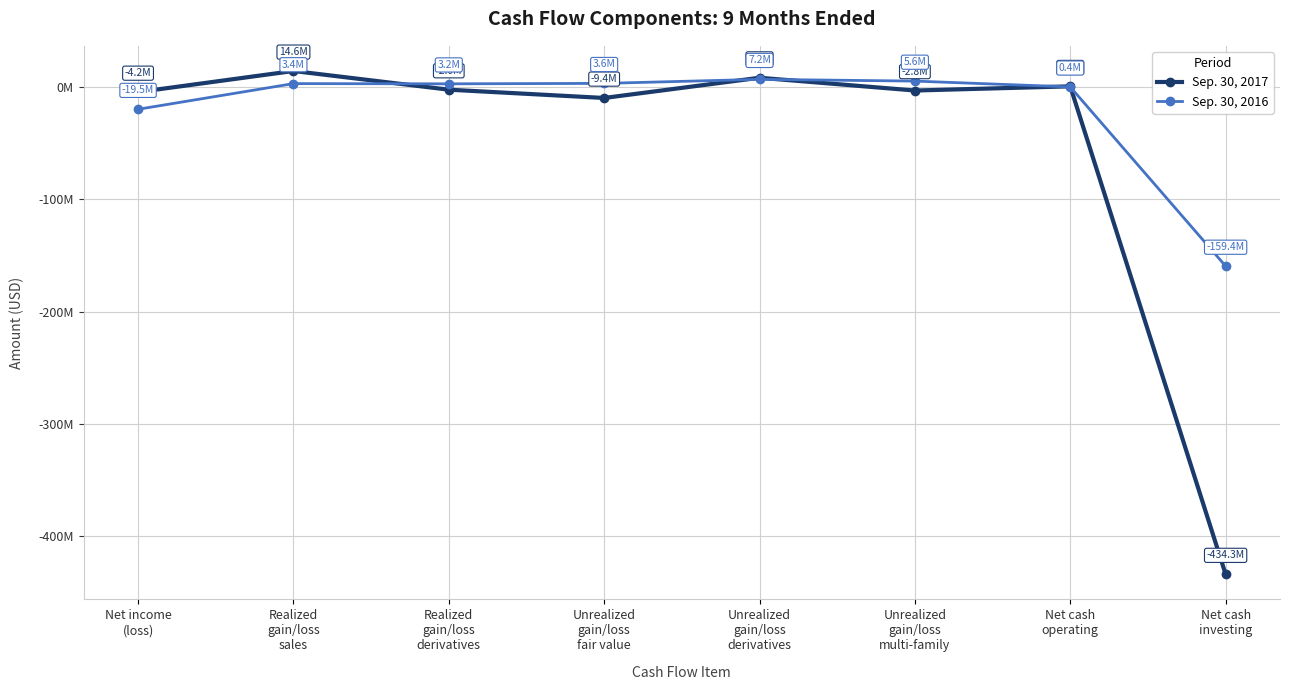

At which label is Sep. 30, 2017 closest to -209834991?

Unrealized
gain/loss
fair value